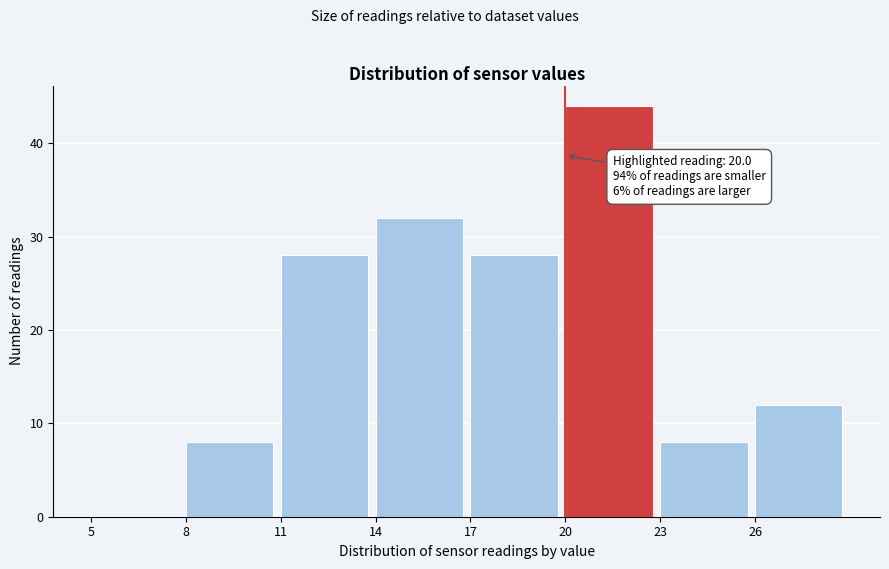

Over which range of the x-axis is the bar tallest?

20 to 23